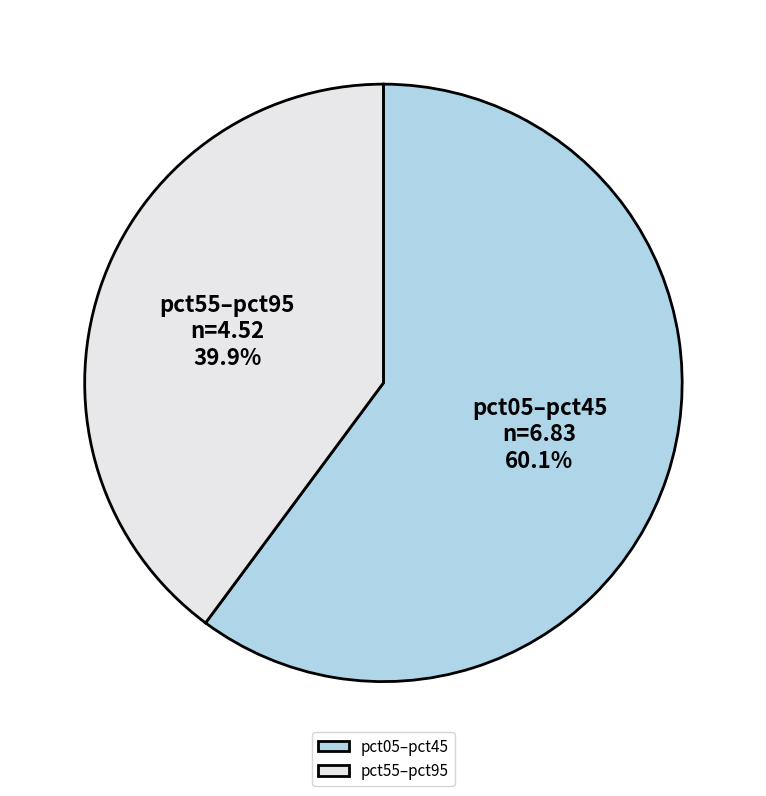

Do pct05–pct45 and pct55–pct95 together represent more than half of the pie?

Yes